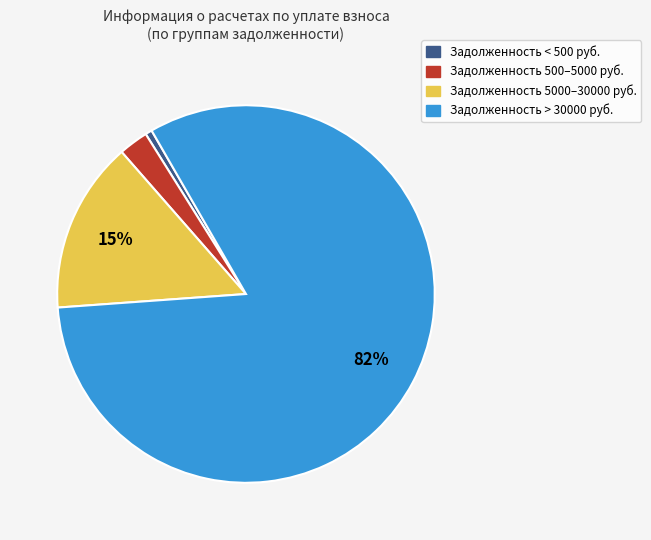

Is there any slice that represents more than half of the pie?

Yes